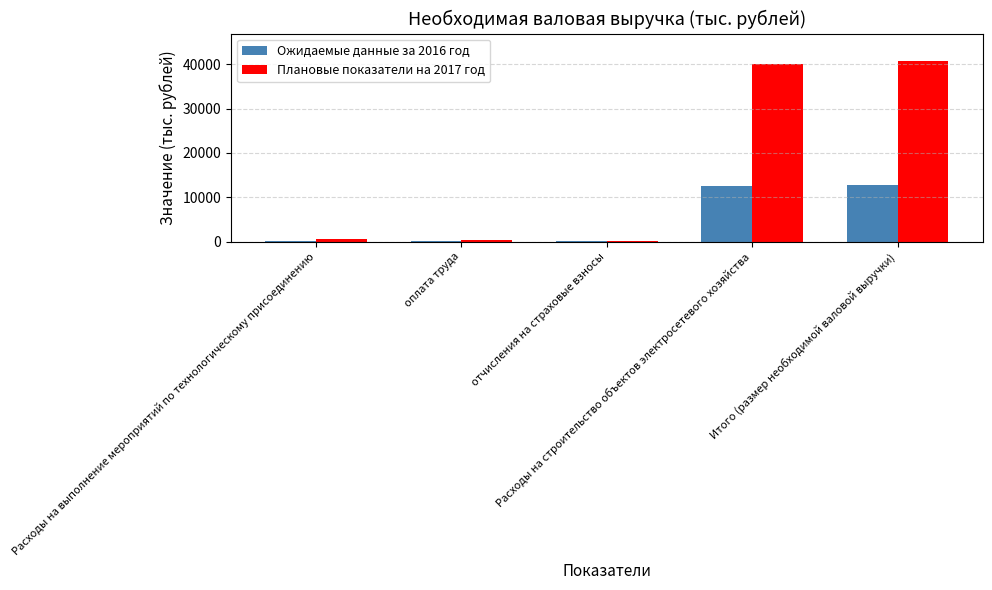

The value of Плановые показатели на 2017 год at Расходы на выполнение мероприятий по технологическому присоединению is 628.0. True or false?

True